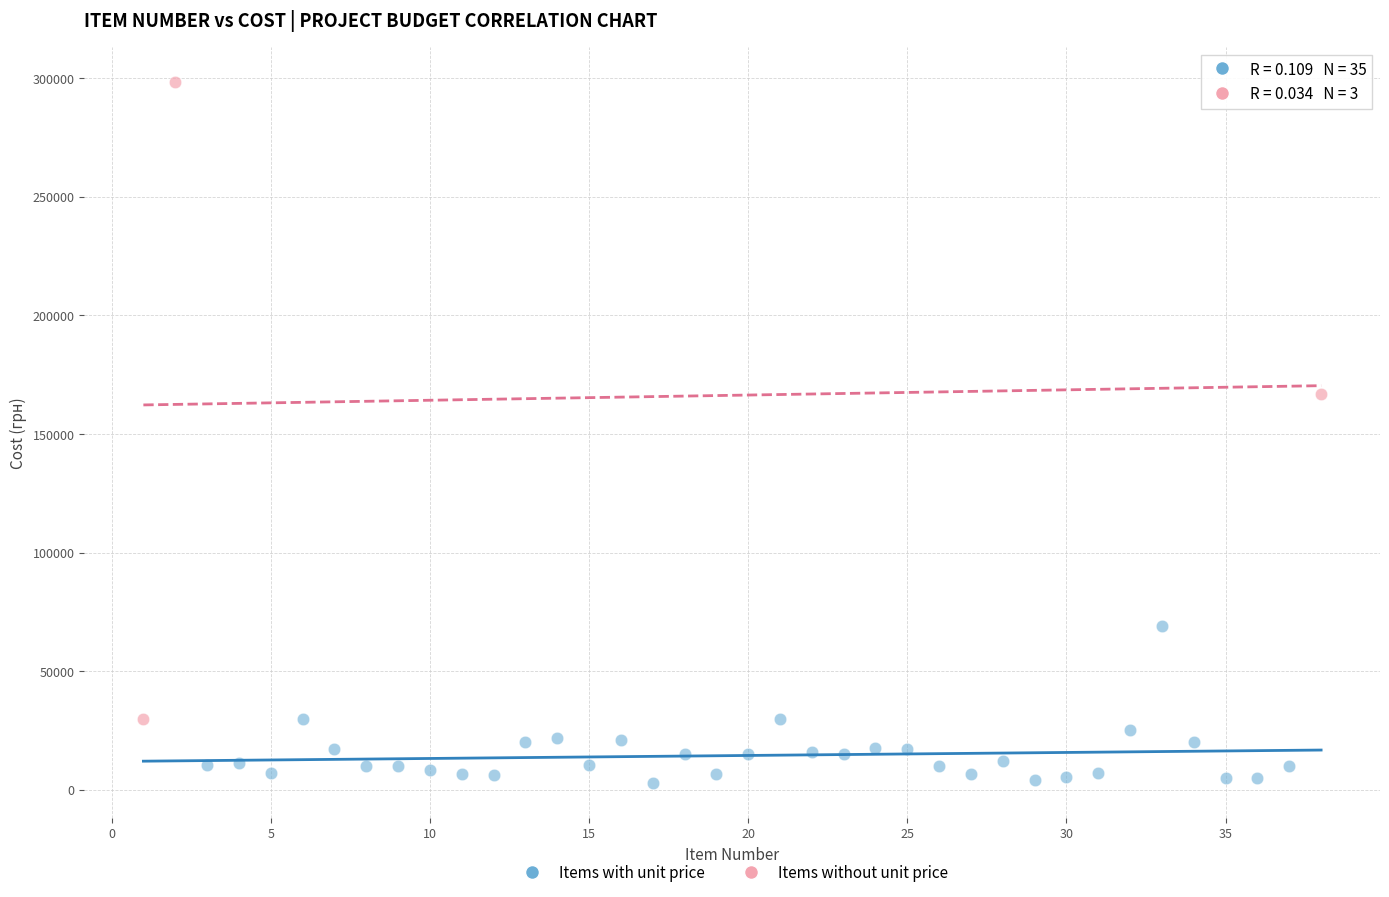

Which series reaches the maximum Y coordinate?

Items without unit price